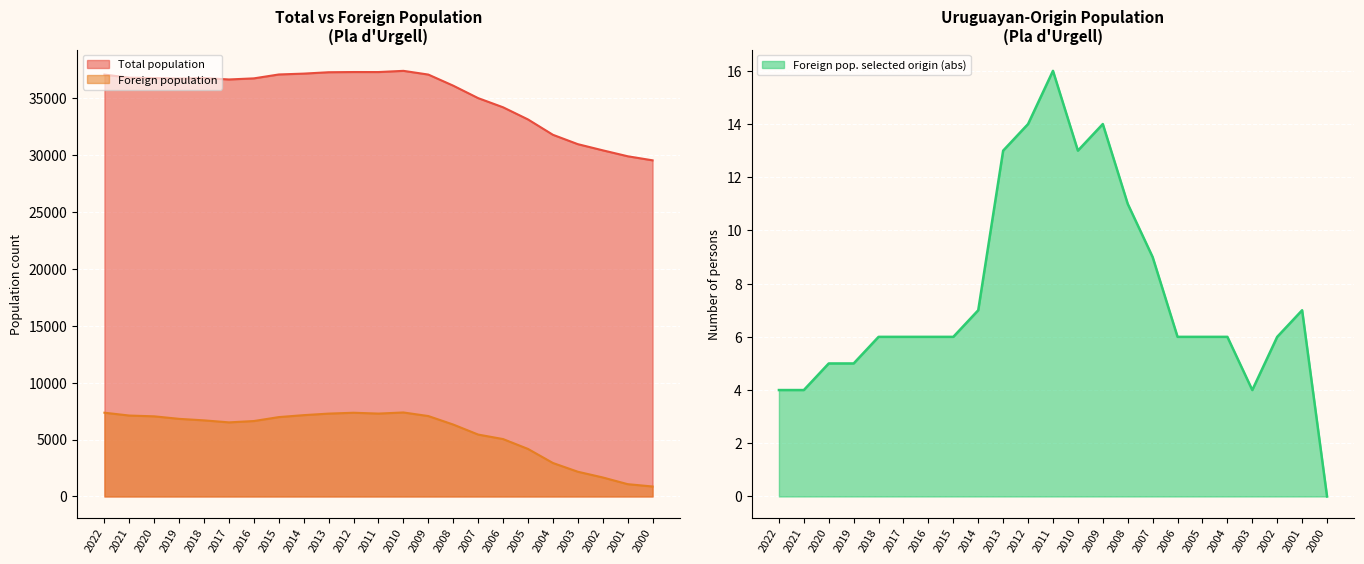

At 2003, list the series in order from largest to smallest.

Total population, Foreign population, Foreign pop. selected origin (abs)